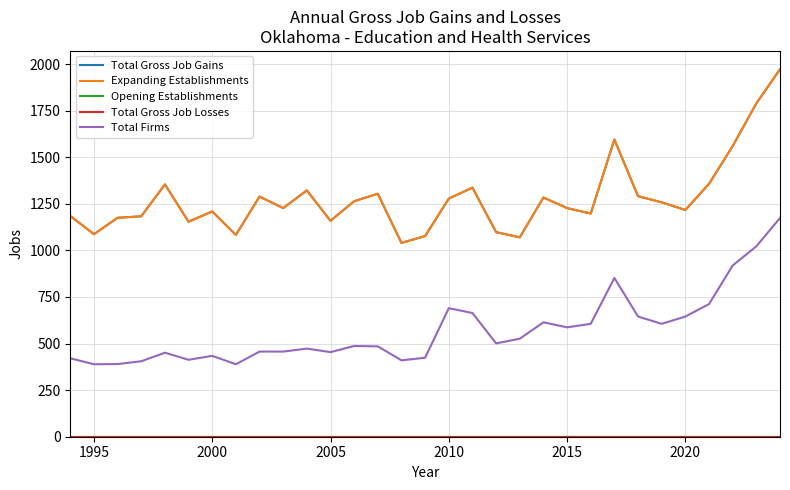

Reading right to left, transcribe all the data shown in this chart.

Total Gross Job Gains: 1972	1789	1560	1357	1217	1258	1291	1595	1198	1227	1284	1070	1098	1337	1278	1077	1040	1304	1264	1159	1322	1227	1289	1083	1209	1154	1354	1183	1175	1087	1185
Expanding Establishments: 1972	1789	1560	1357	1217	1258	1291	1595	1198	1227	1284	1070	1098	1337	1278	1077	1040	1304	1264	1159	1322	1227	1289	1083	1209	1154	1354	1183	1175	1087	1185
Opening Establishments: 0	0	0	0	0	0	0	0	0	0	0	0	0	0	0	0	0	0	0	0	0	0	0	0	0	0	0	0	0	0	0
Total Gross Job Losses: 0	0	0	0	0	0	0	0	0	0	0	0	0	0	0	0	0	0	0	0	0	0	0	0	0	0	0	0	0	0	0
Total Firms: 1174	1022	919	712	645	606	645	852	606	587	614	526	501	664	690	424	410	485	487	454	473	457	457	389	434	413	451	405	390	389	421